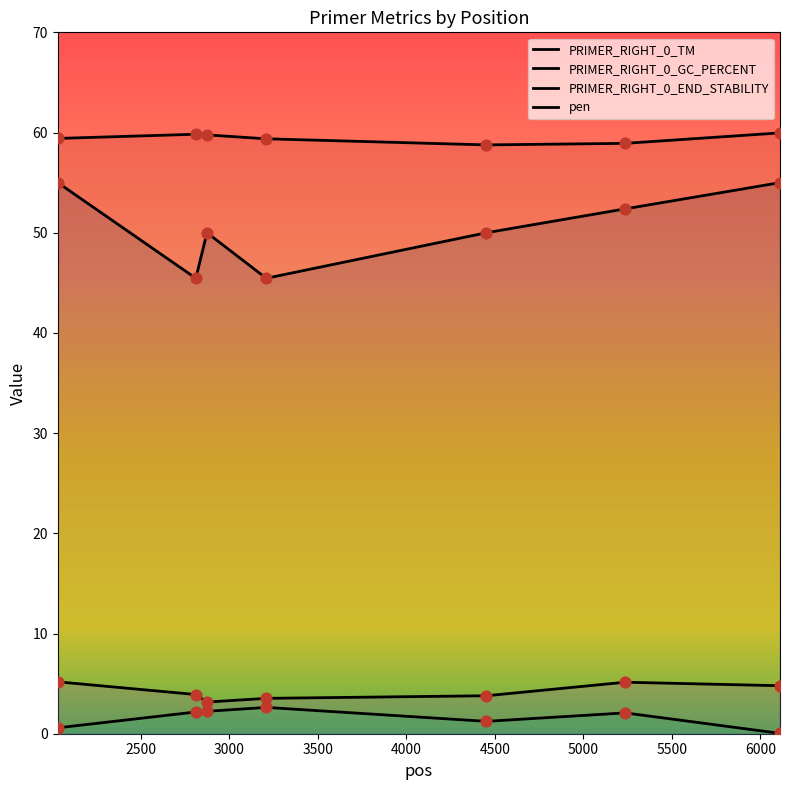

Which series has the largest total across all categories?

PRIMER_RIGHT_0_TM